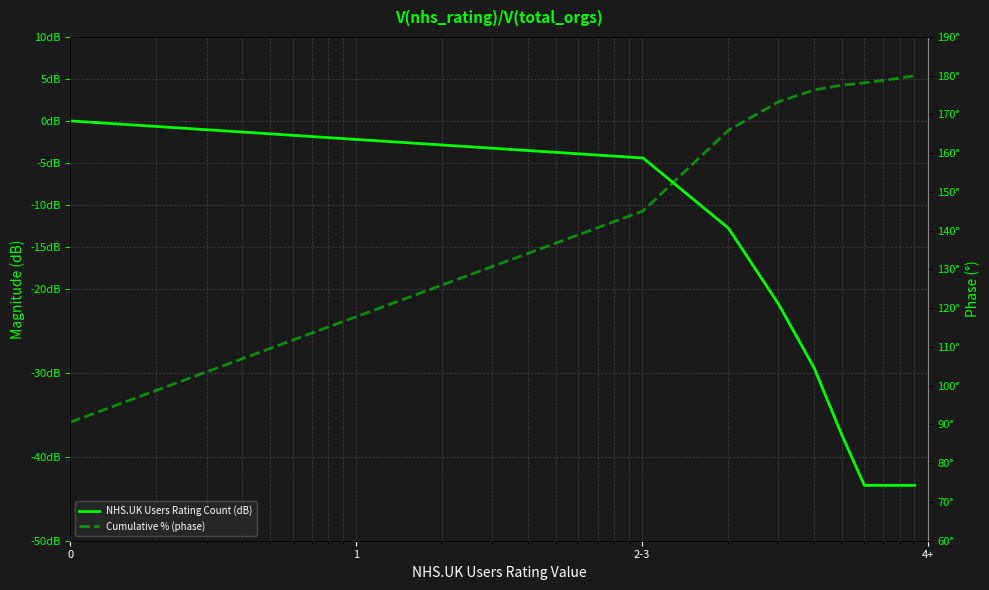

What is the minimum value for NHS.UK Users Rating Count (dB)?

-43.4